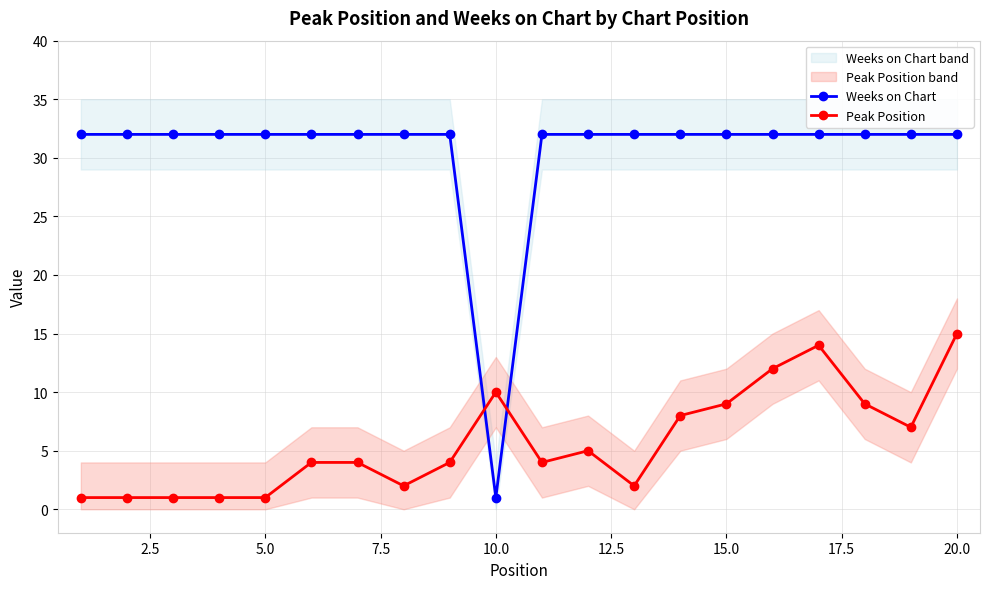

At which label does Weeks on Chart reach its minimum?

10.0